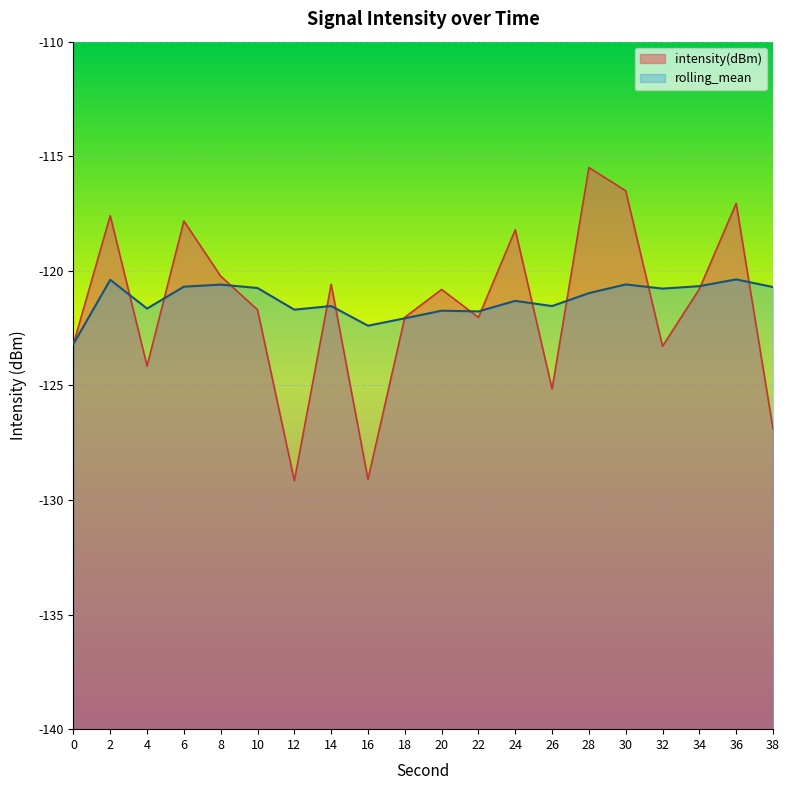

Which series changed the most between 14 and 34?

rolling_mean